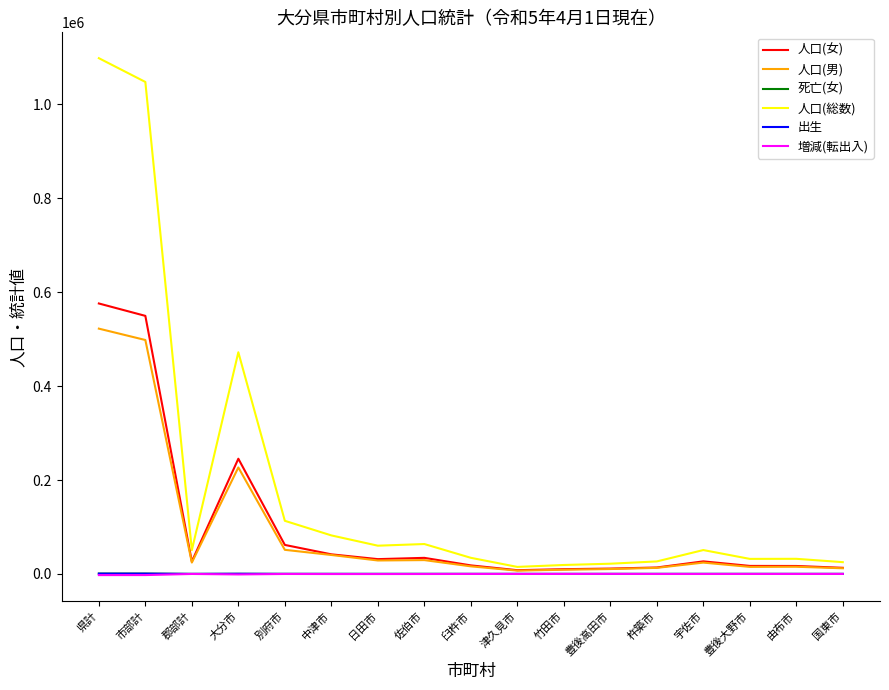

In 人口(女), how many points are lower than both neighbors (excluding endpoints)?

3